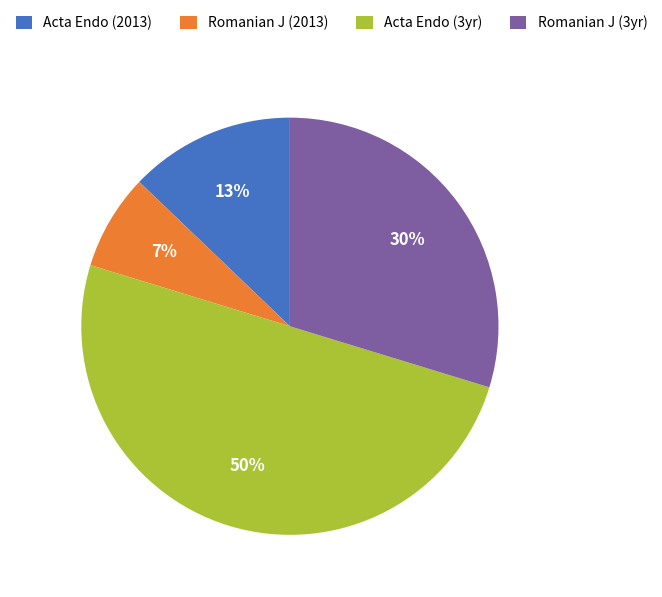

Is it true that Acta Endo (2013) is 13% of the pie?

True